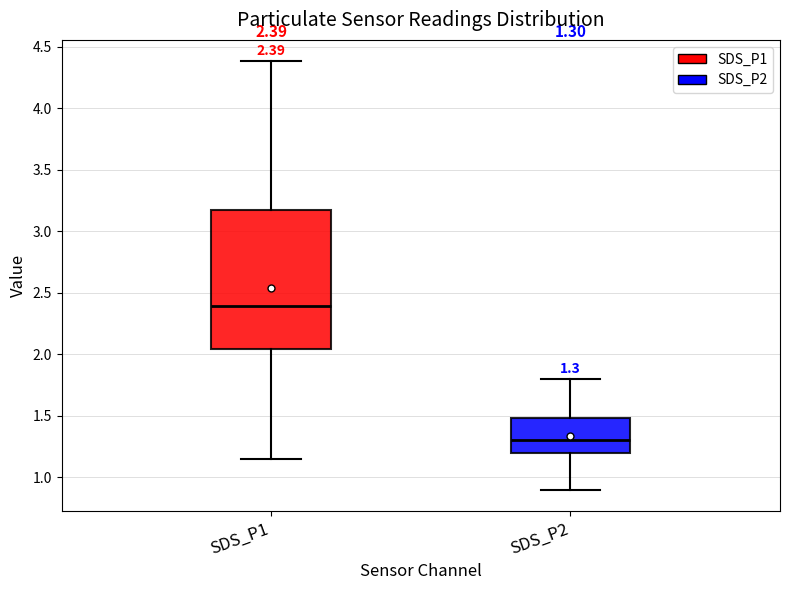

Which box is the tallest, from its lower edge to its upper edge?

SDS_P1